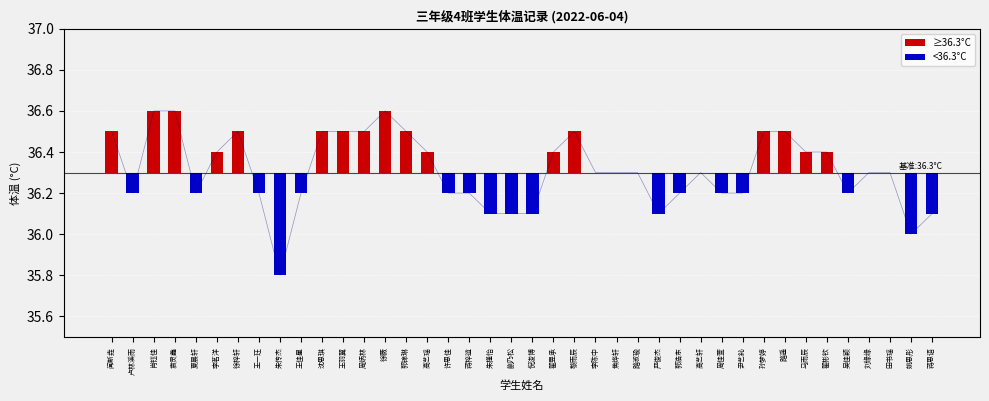

The chart shows a value of 59.9 at 闻新垚. True or false?

False